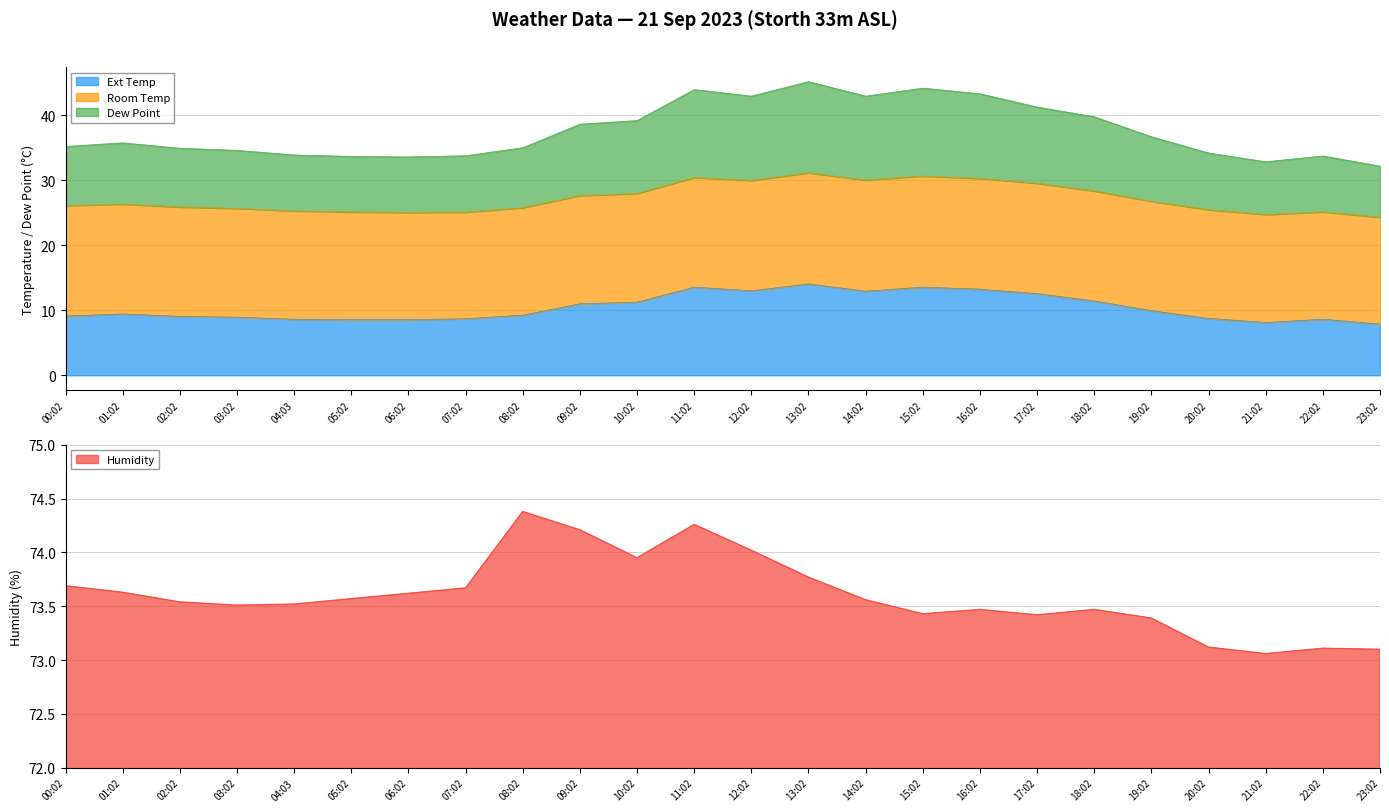

True or false: Humidity and Ext Temp cross at least once.

False